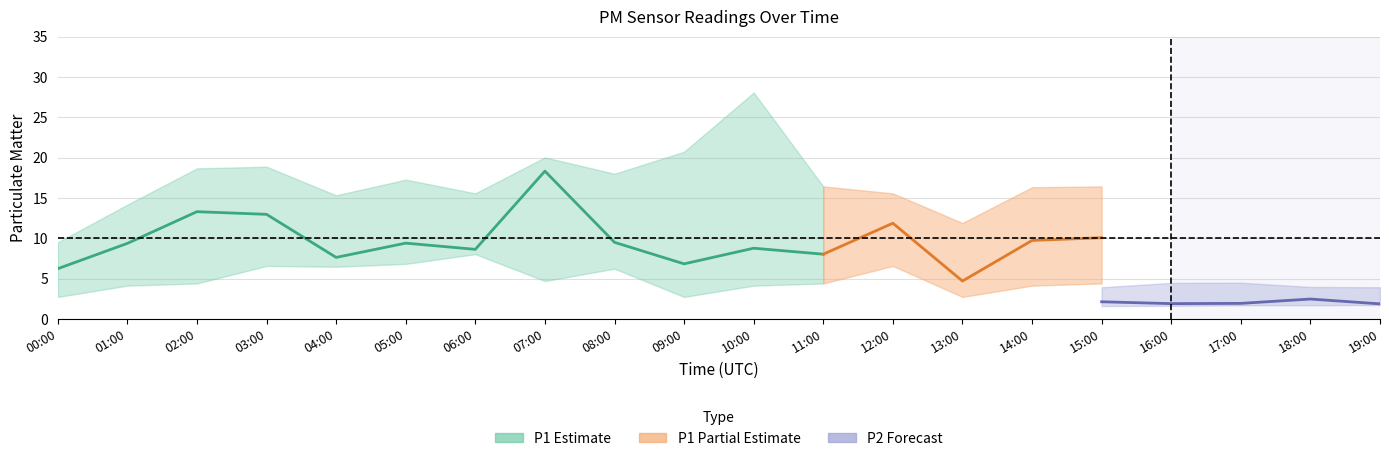

Is this an area chart (filled region under the line)?

No